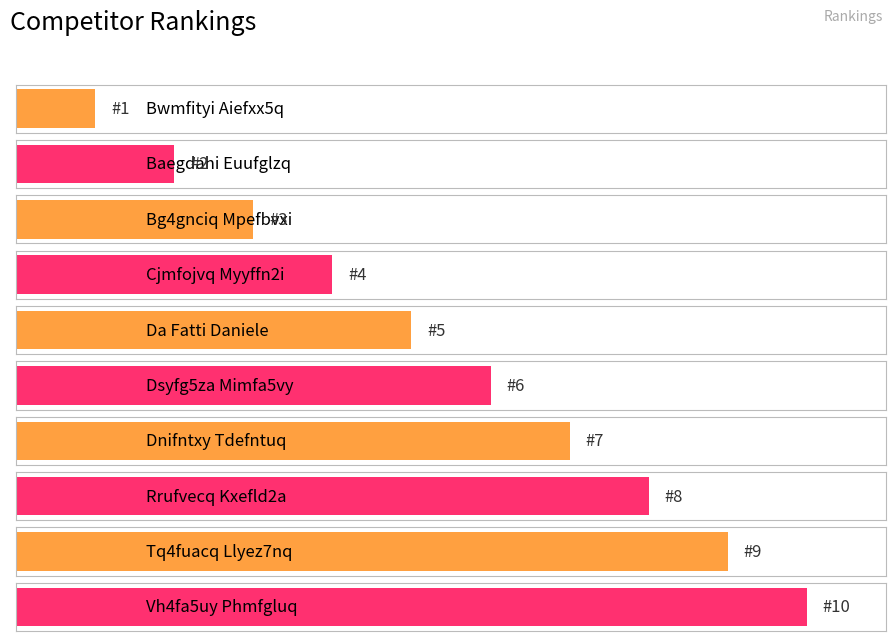

At which label does the data first exceed 6?

Dnifntxy Tdefntuq